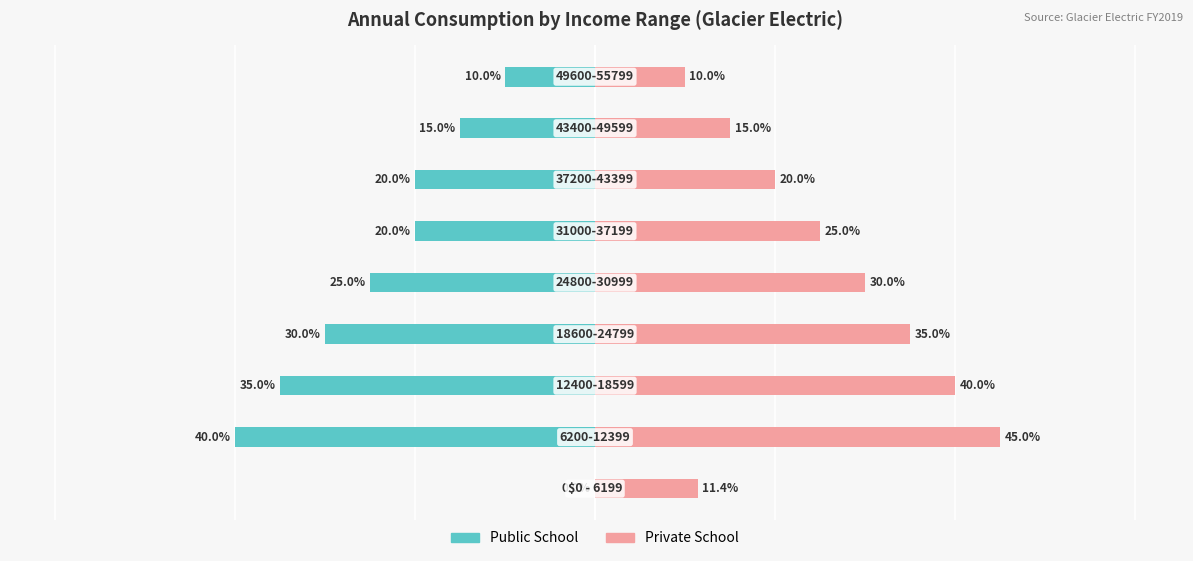

What is the value of the Public School bar at the 9th from the left?

-0.1